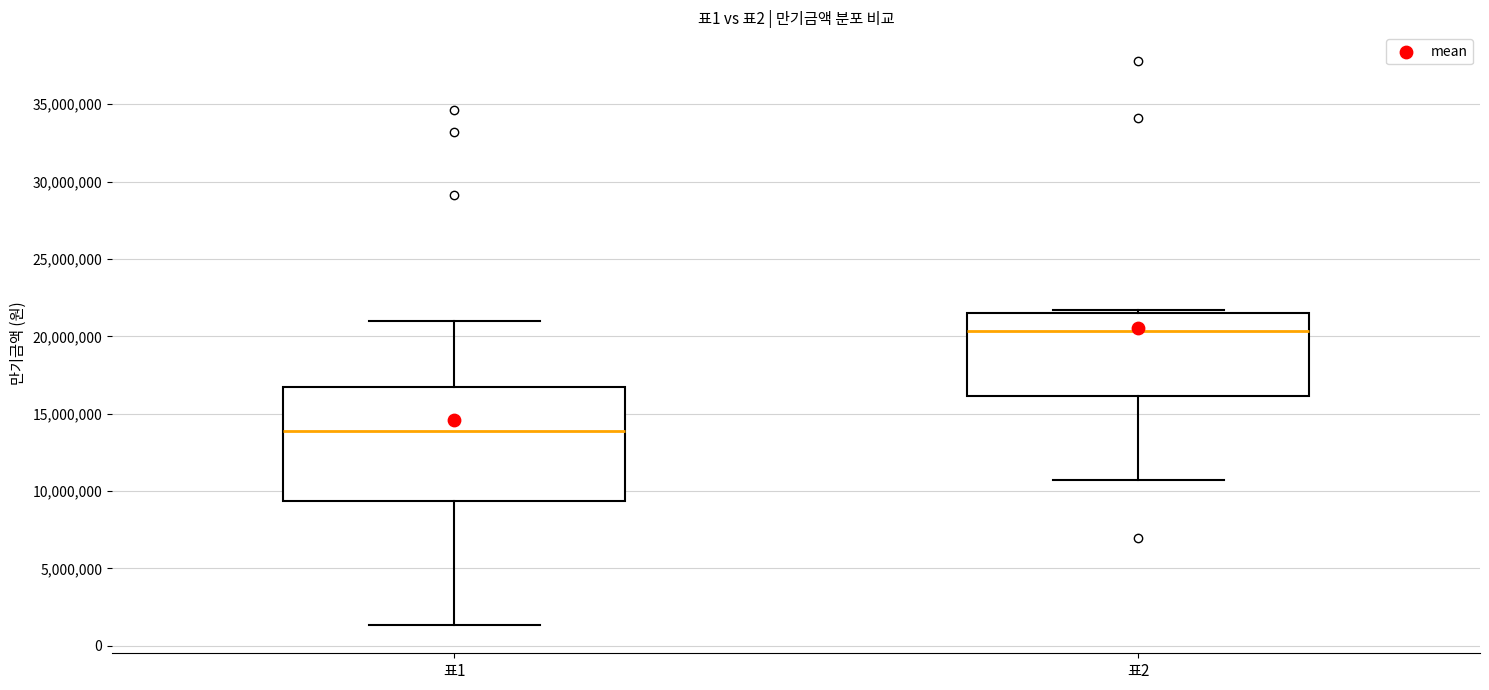

Where does the median line of the box for 표2 sit on the y-axis? The values are not printed on the chart, so give them approximately, as read against the axis.

20500000